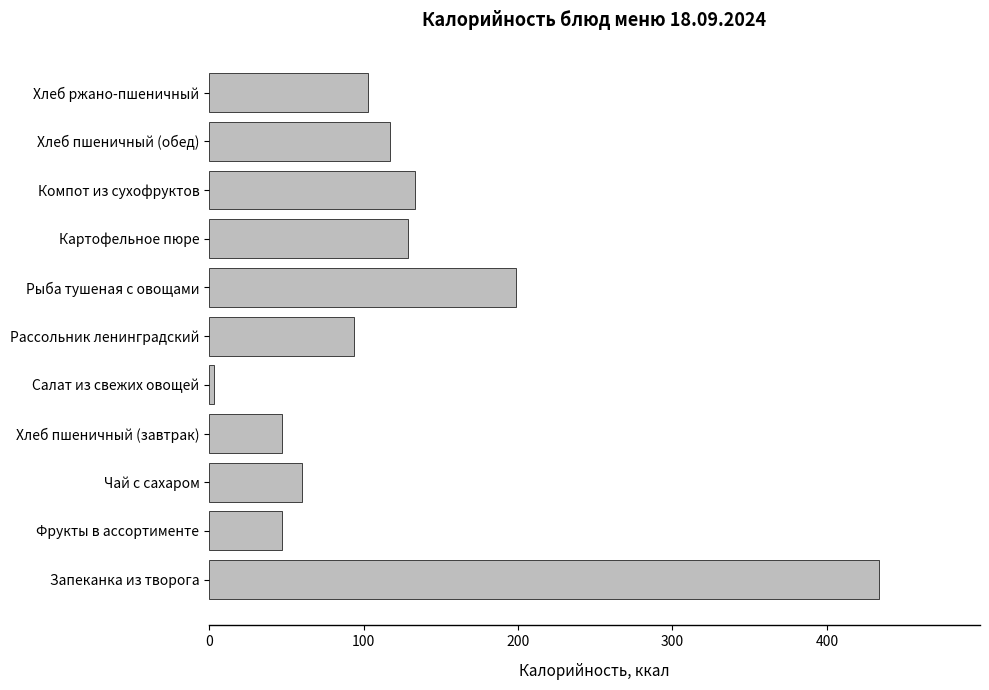

Between Рассольник ленинградский and Запеканка из творога, which is larger?

Запеканка из творога